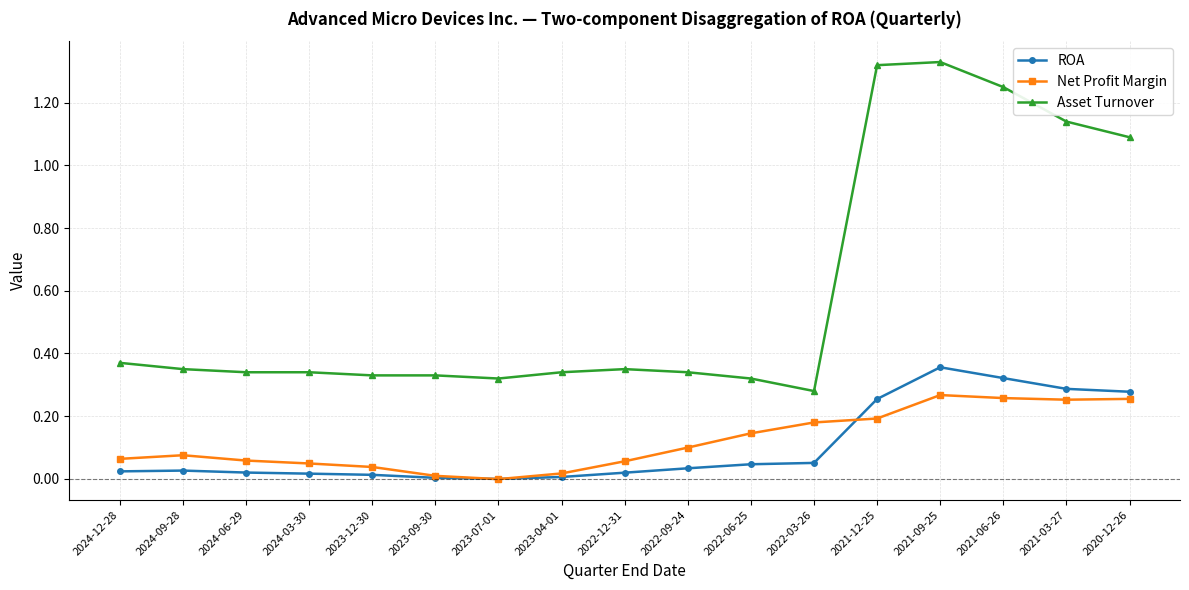

In Net Profit Margin, how many points are higher than both neighbors (excluding endpoints)?

2